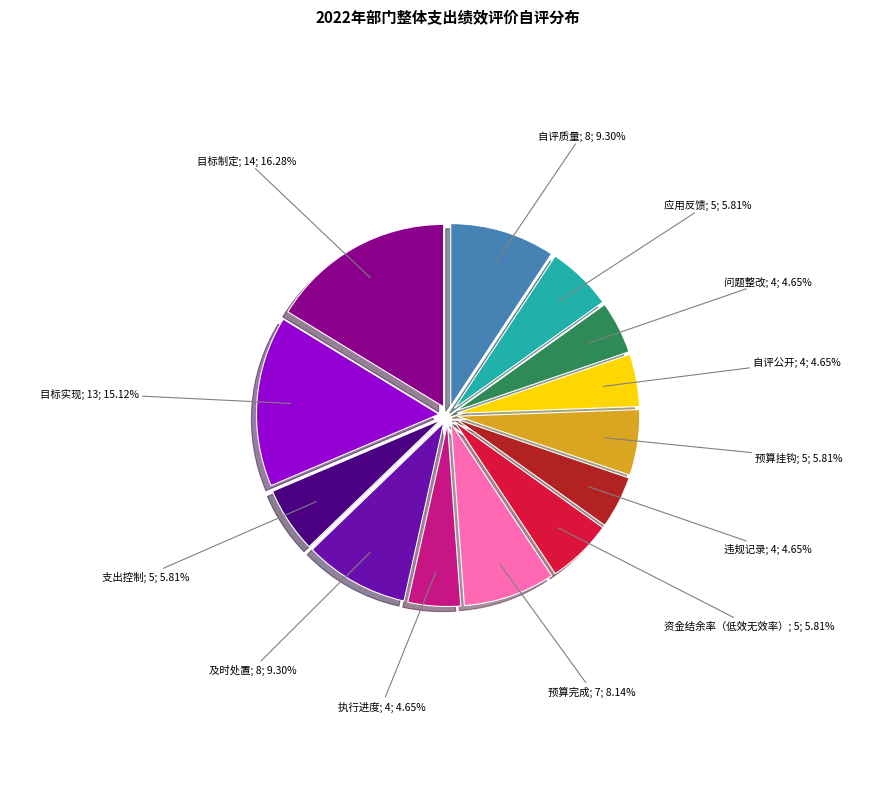

Is there any slice that represents more than half of the pie?

No